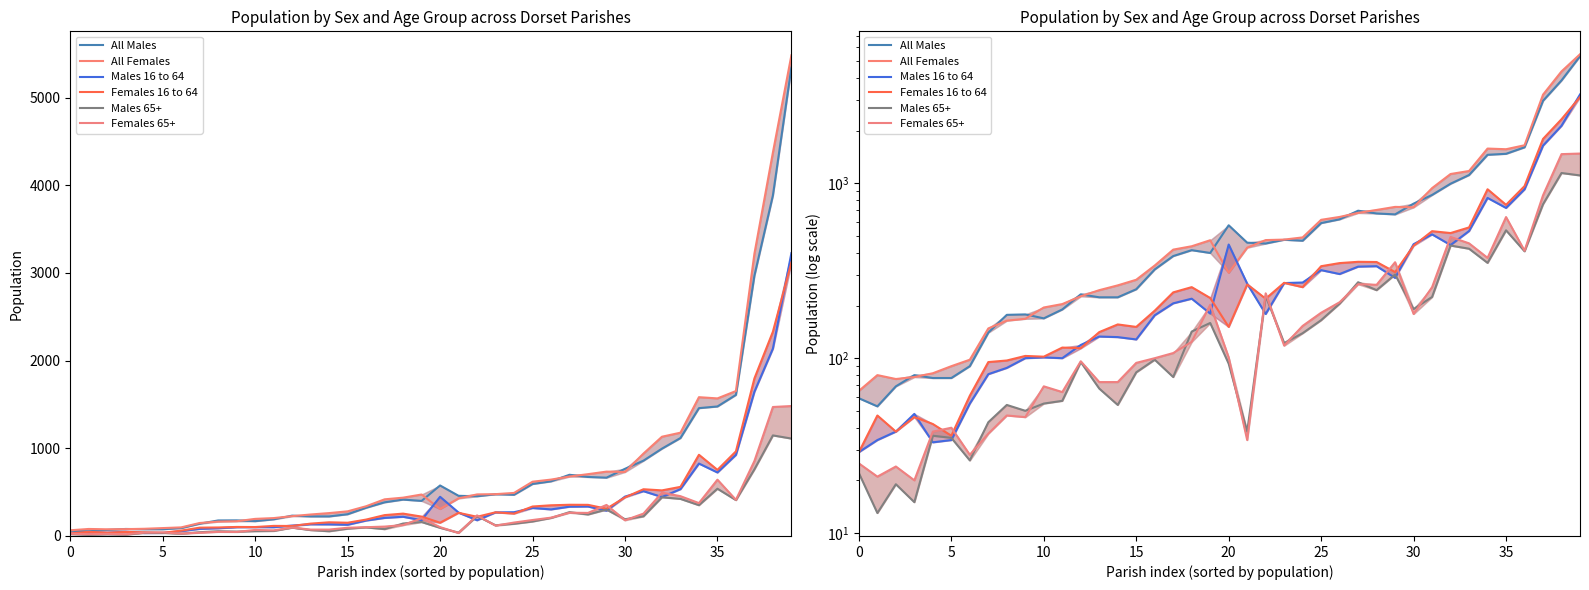

What is the difference between the highest and lowest values at 39?

4371